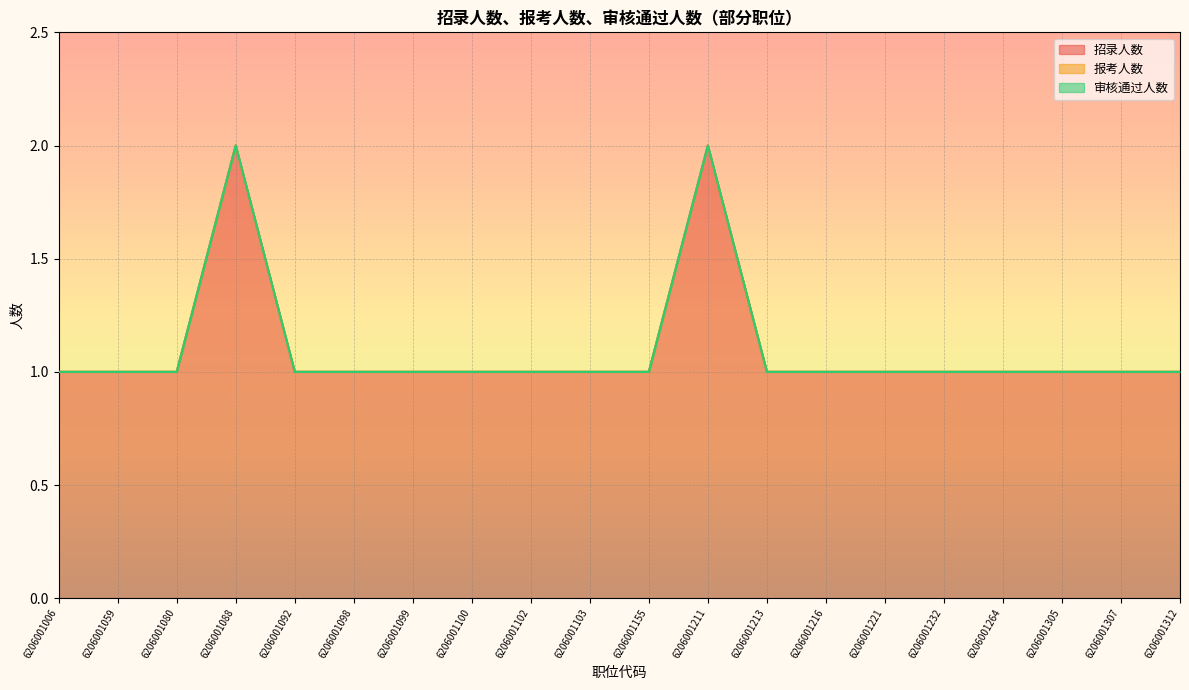

The value of 招录人数 at 6206001080 is 2. True or false?

False